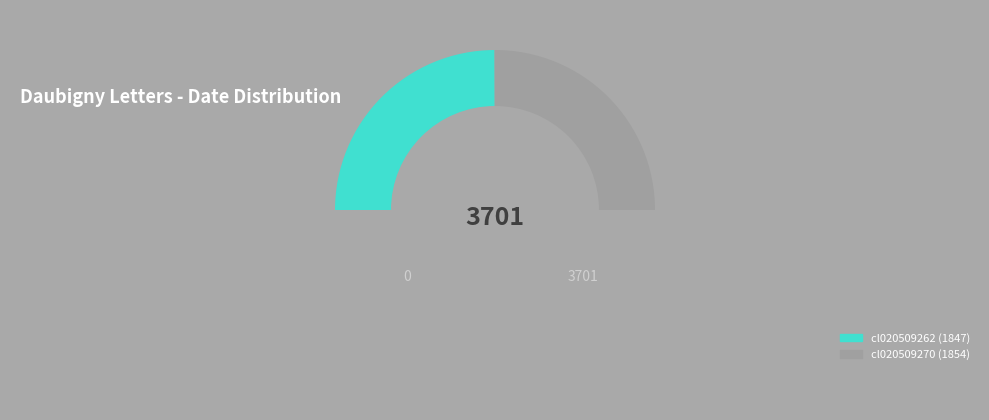

How many slices are in this pie chart?

3